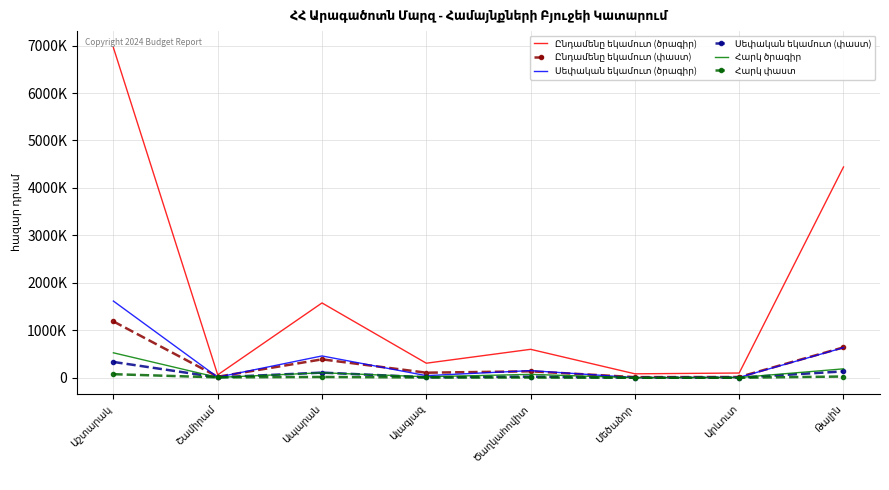

What is the average value of the Սեփական եկամուտ (փաստ) series?

77924.5